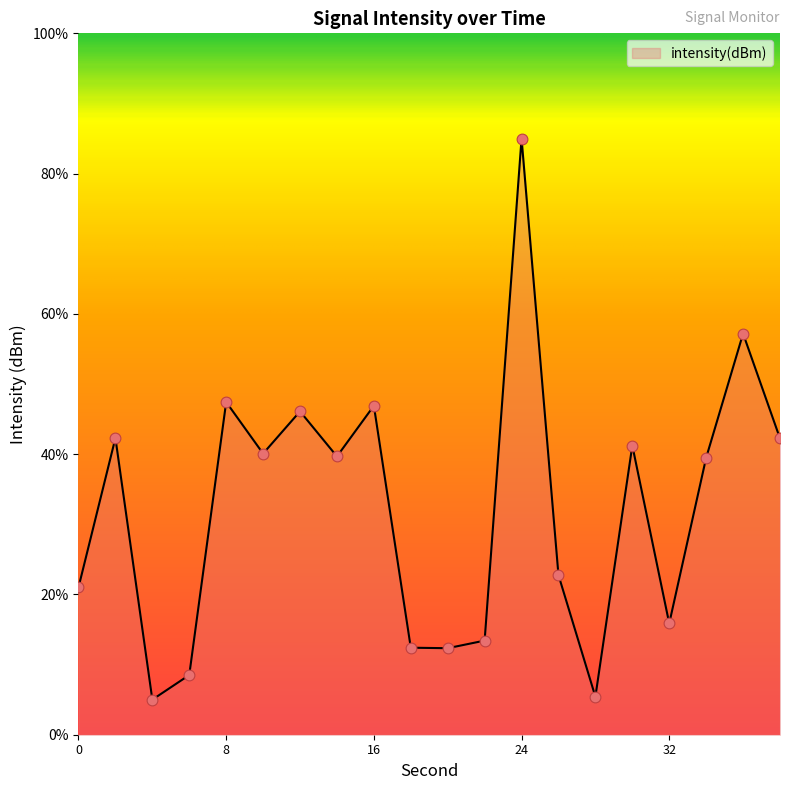

What is the greatest value displayed?

85.0